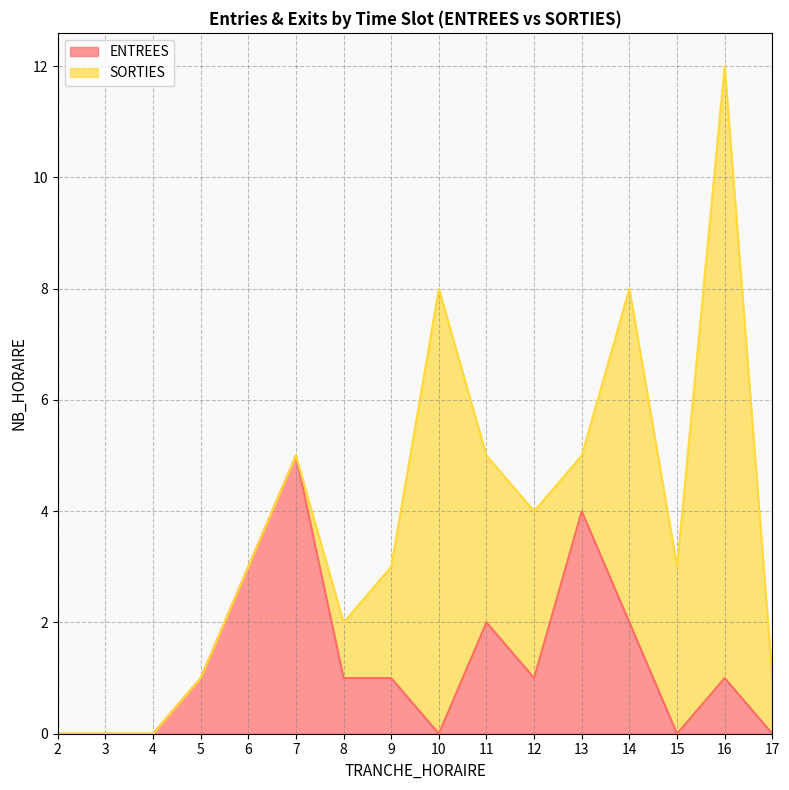

What is the maximum value for ENTREES?

5